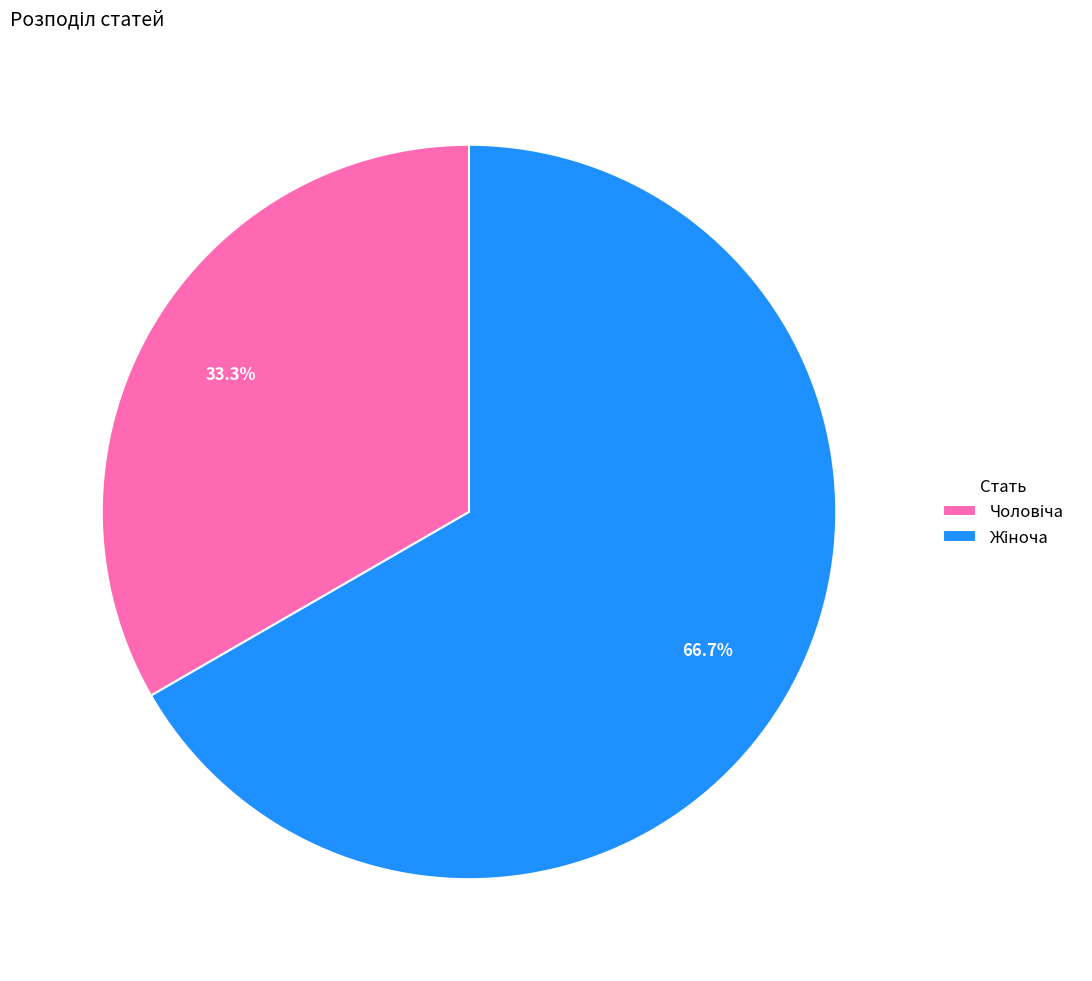

Does any single category account for the majority?

Yes